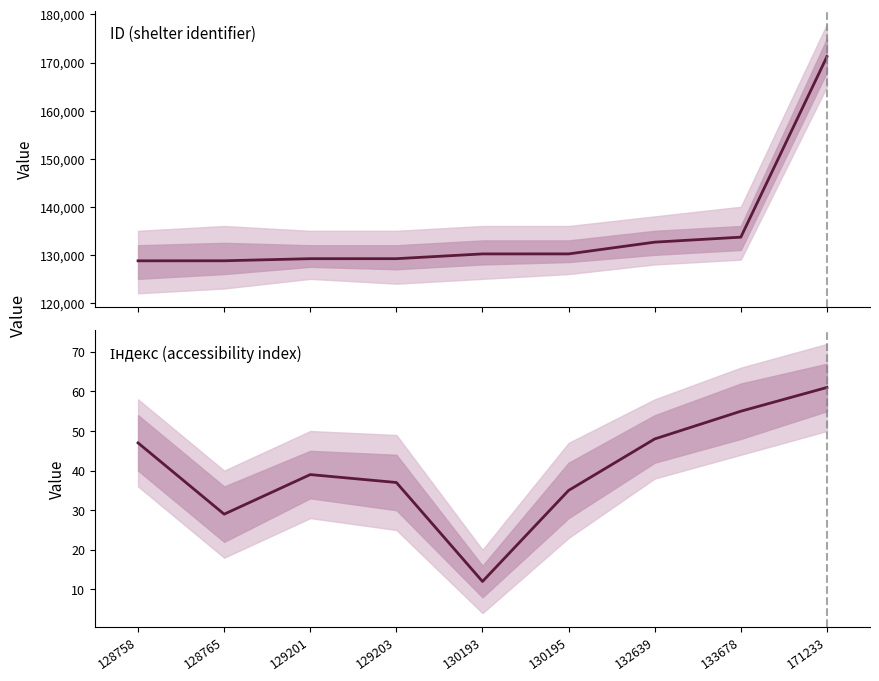

At which label does ID reach its minimum?

128758